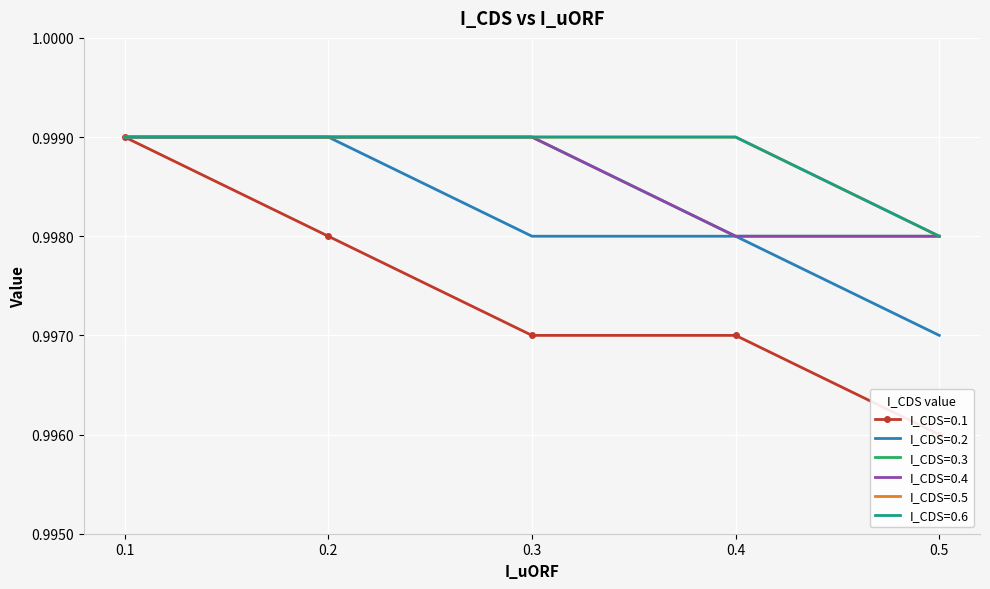

The I_CDS=0.6 series shows 1.0 at 0.1. True or false?

True